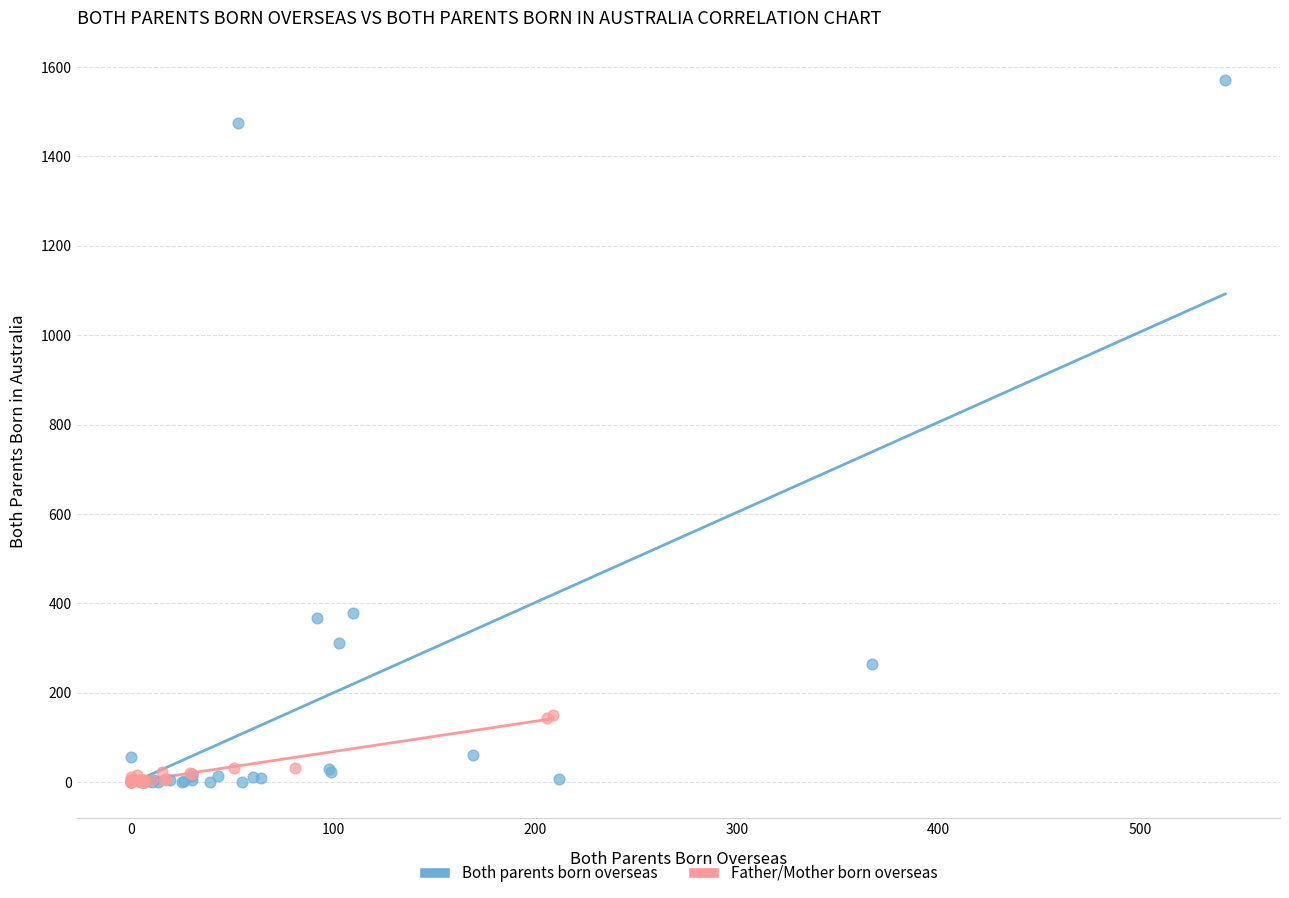

Which series has the largest Y range (max minus min)?

Both parents born overseas